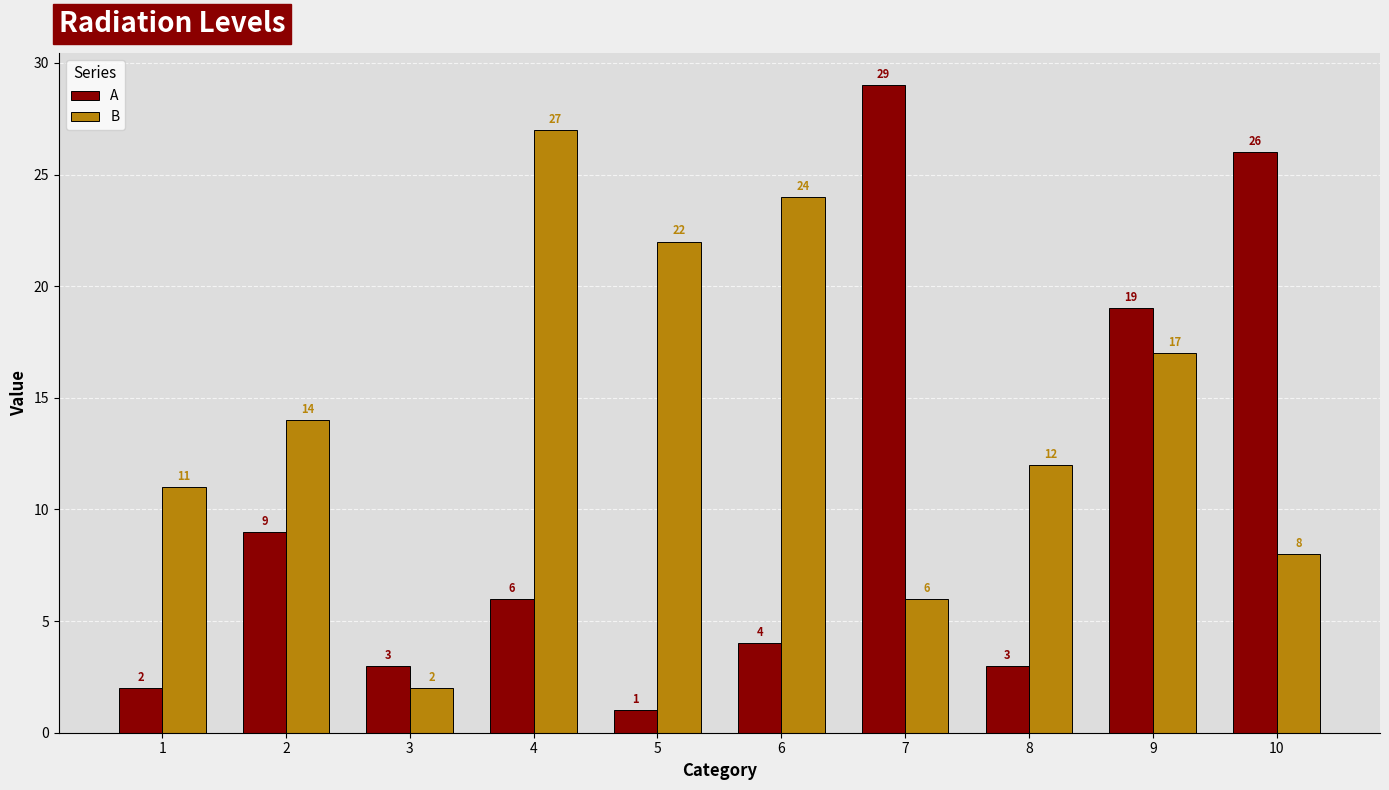

How many series are shown in this chart?

2